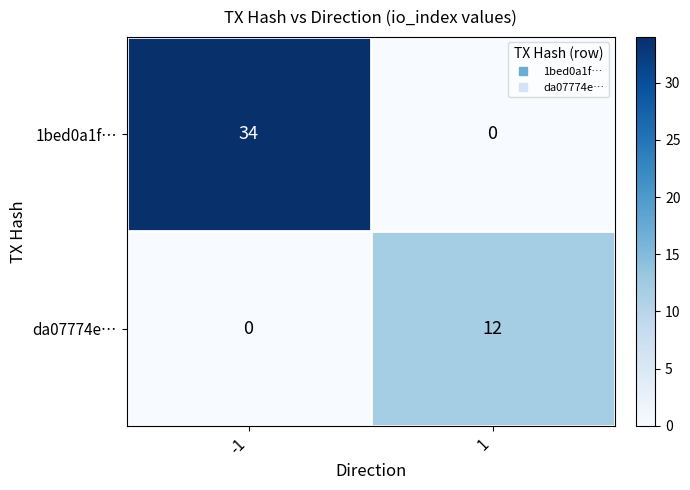

At which category is the sum across all series the highest?

-1